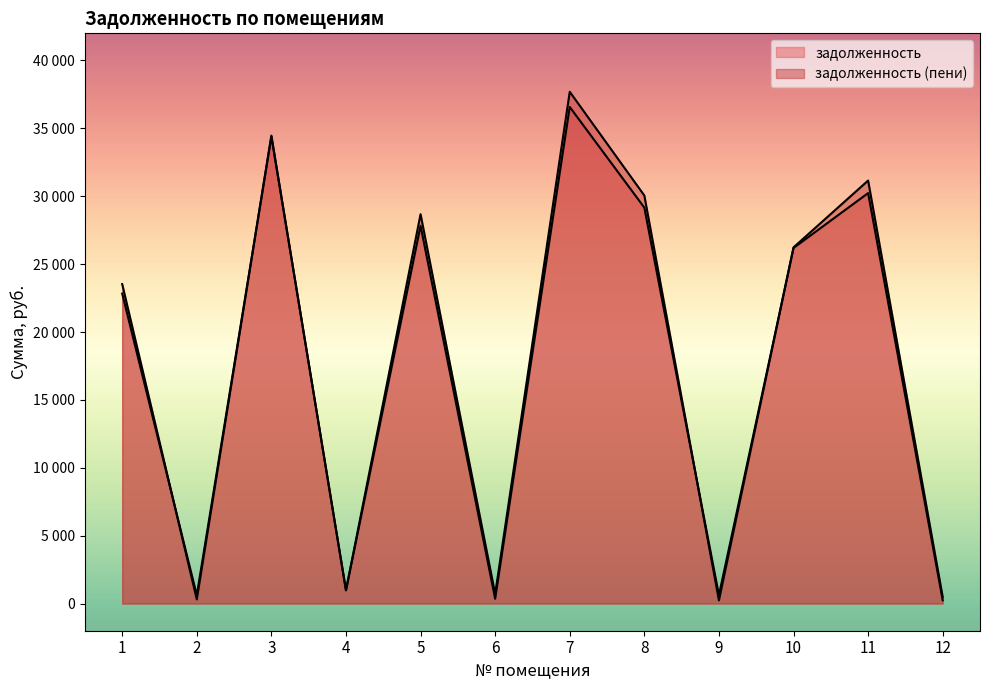

Rank the series at 1 from highest to lowest value.

задолженность (пени), задолженность